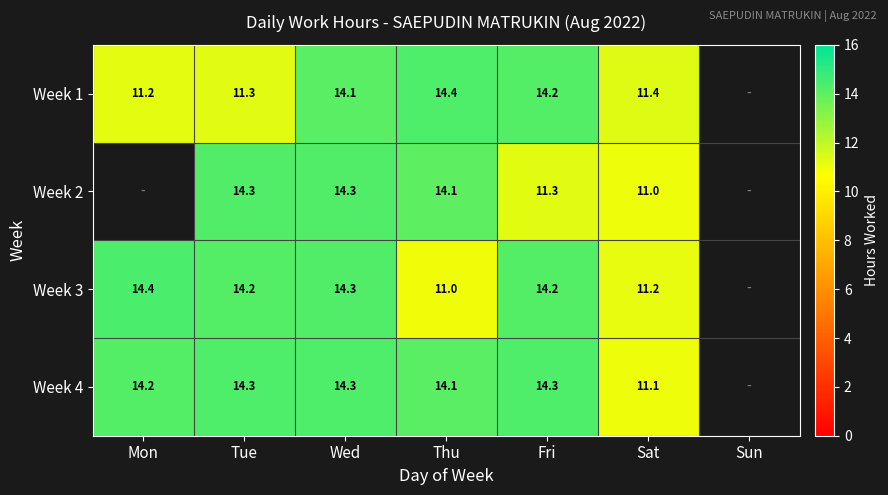

At how many categories does at least one series exceed 14?

5